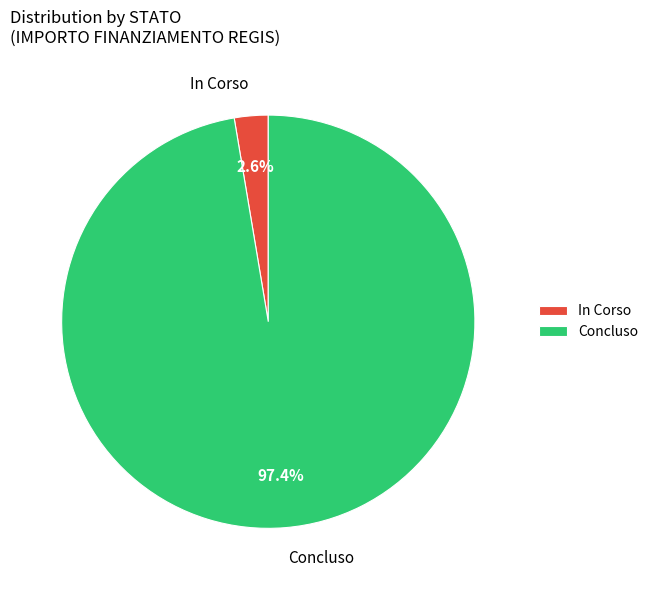

How many segments does this pie chart have?

2